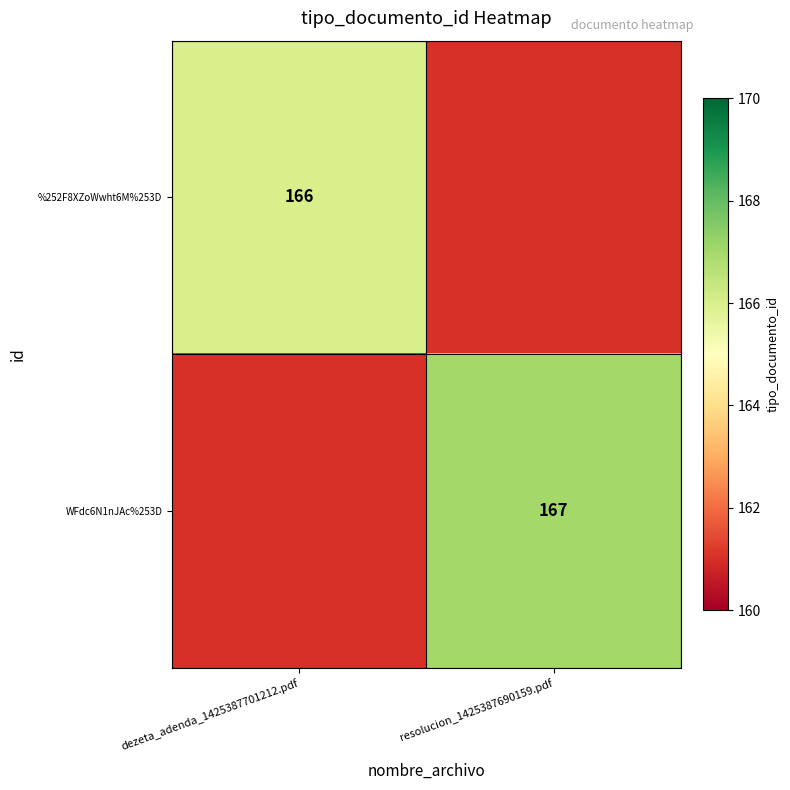

The value of WFdc6N1nJAc%253D at resolucion_1425387690159.pdf is 167. True or false?

True